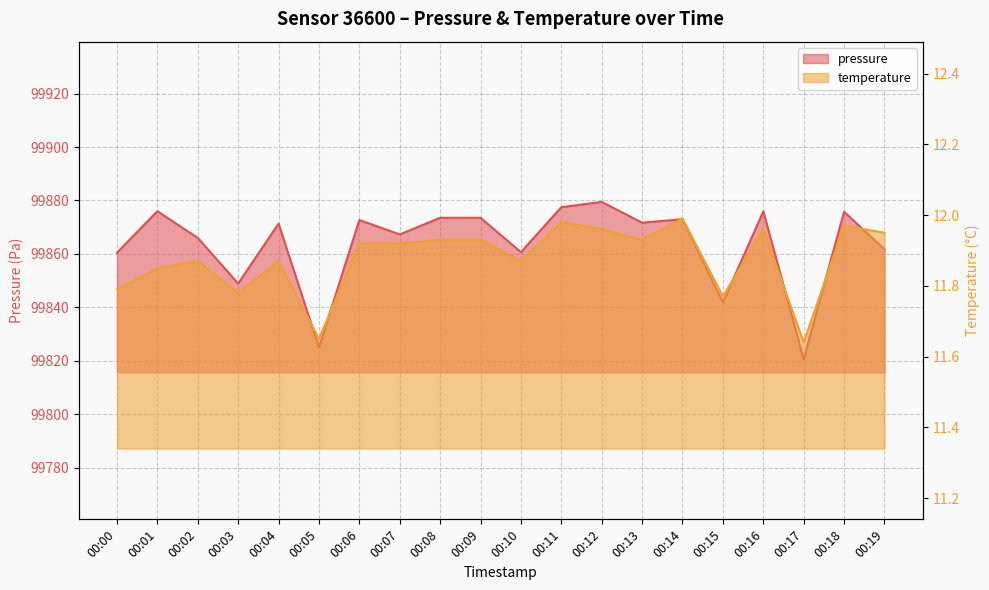

What is the value of the pressure point at the 9th from the left?

99873.5